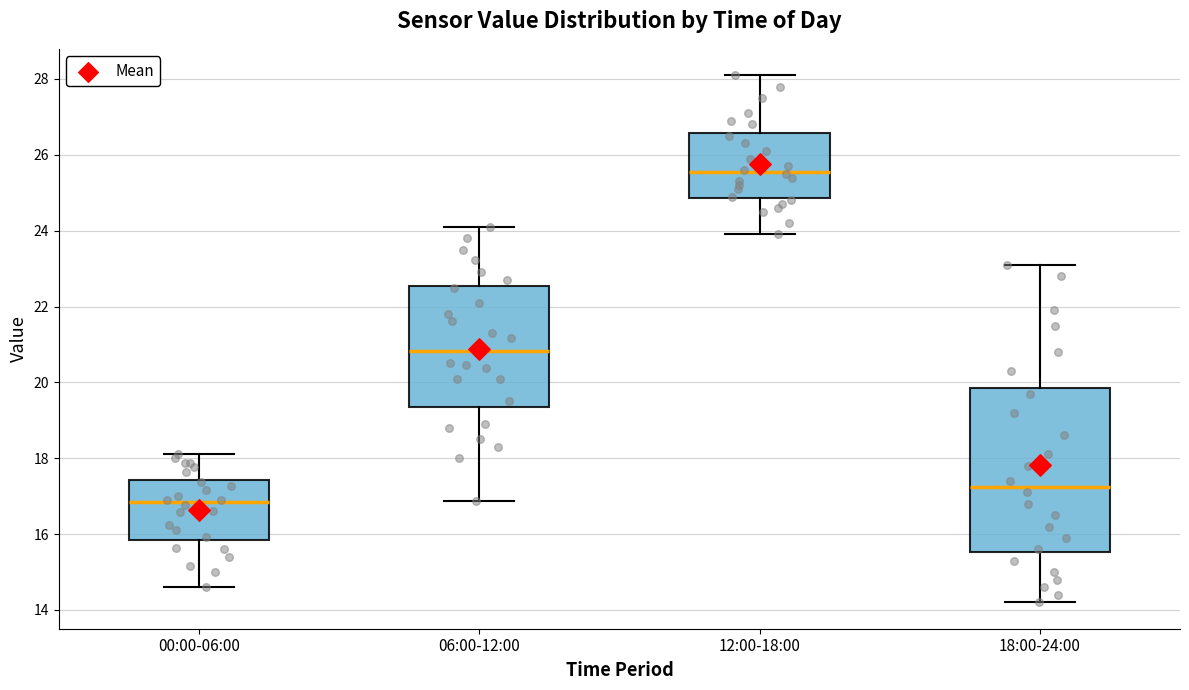

Reading left to right, read every box against the y-axis: the position of its median line, the range the box covers, and the ends of its whiskers. The values are not printed on the chart, so give them approximately, as read against the axis.

00:00-06:00: median 16.8, box 15.8 to 17.4, whiskers 14.6 to 18.2
06:00-12:00: median 20.8, box 19.4 to 22.6, whiskers 16.8 to 24.2
12:00-18:00: median 25.6, box 24.8 to 26.6, whiskers 24.0 to 28.2
18:00-24:00: median 17.2, box 15.6 to 19.8, whiskers 14.2 to 23.2